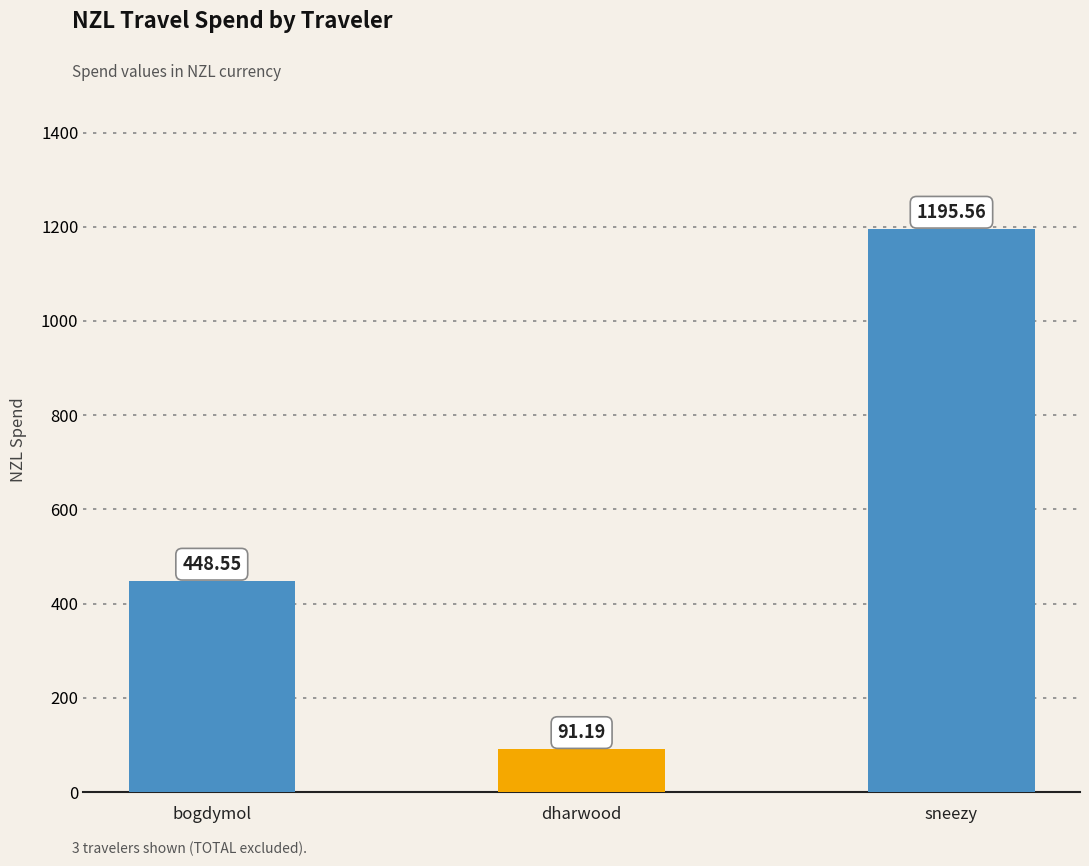

Does the chart contain stacked bars?

No